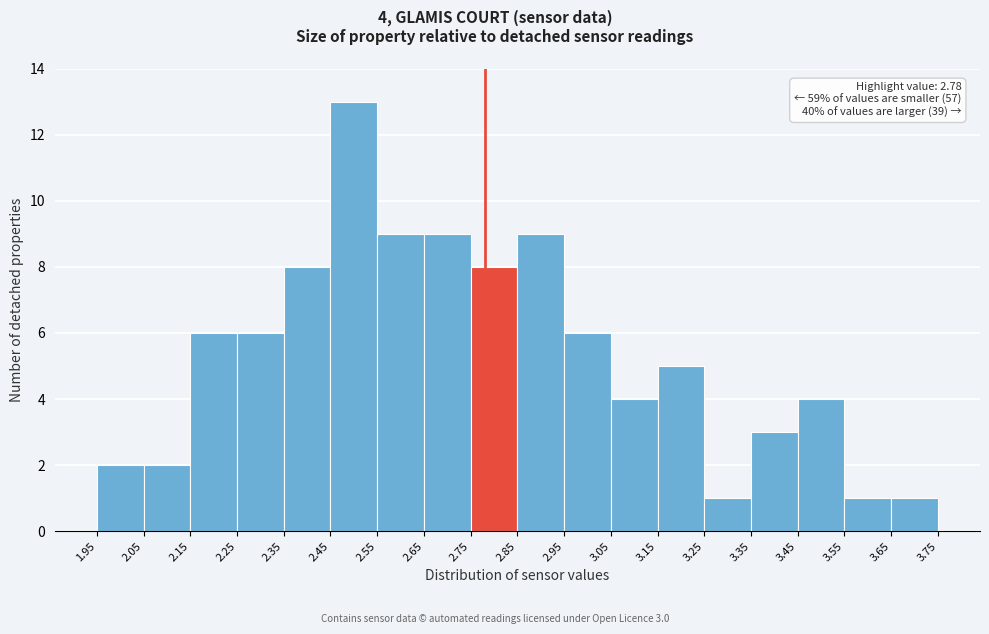

Which range on the x-axis has the tallest bar?

2.45 to 2.55